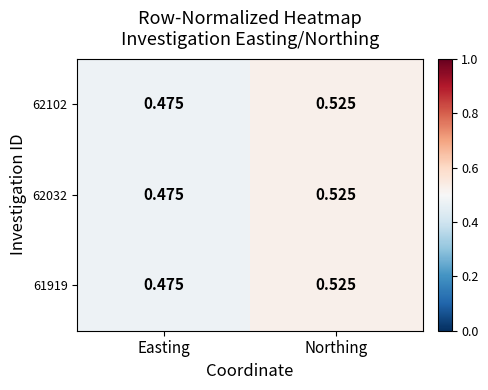

At which category is the sum across all series the highest?

Northing